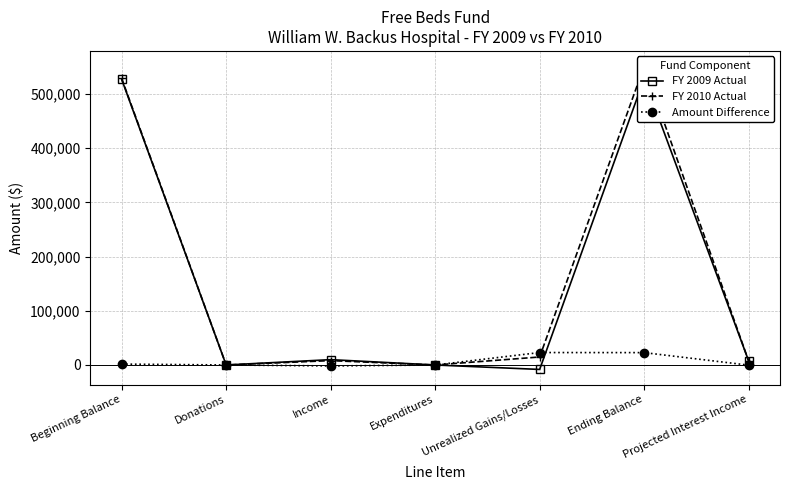

How many distinct data groups are displayed?

3